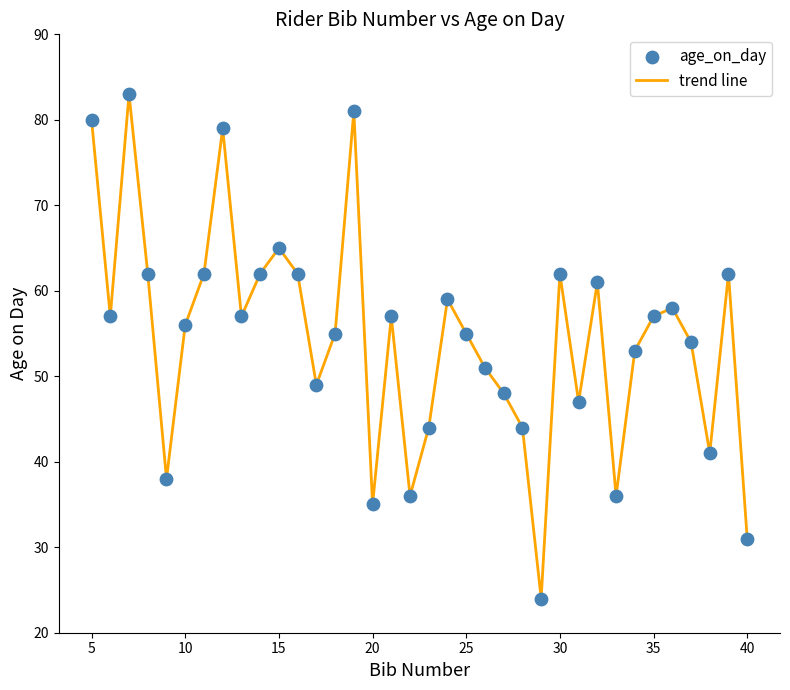

What is the greatest value displayed?

83